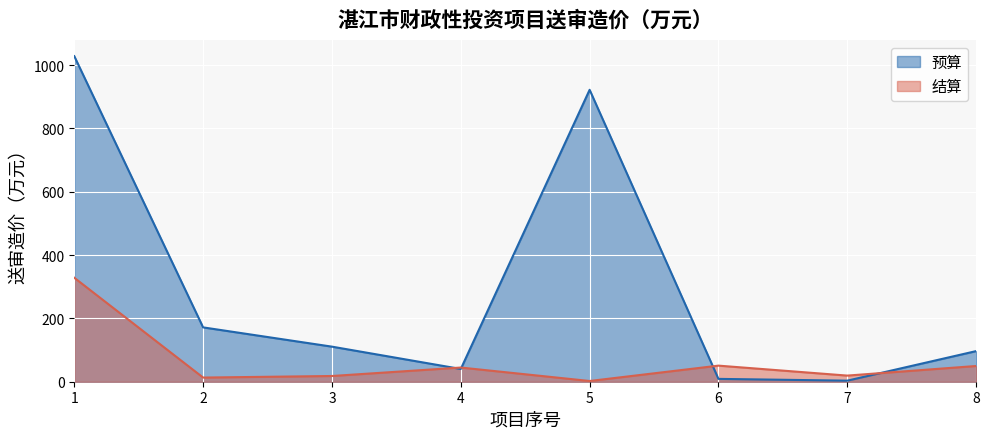

Is the value of 结算 at 6 greater than the value of 预算 at 5?

No